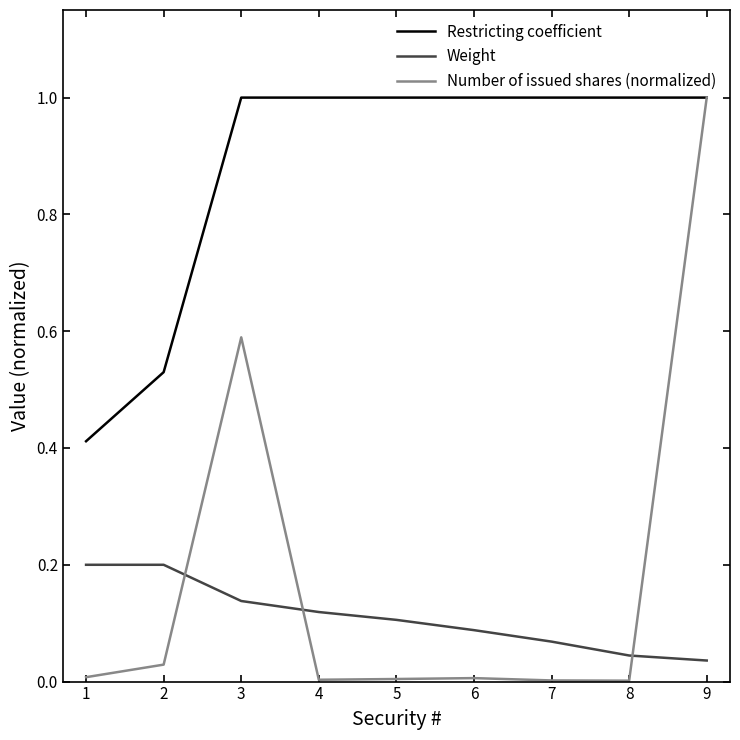

Is the value of Restricting coefficient at 5 greater than the value of Number of issued shares (normalized) at 6?

Yes